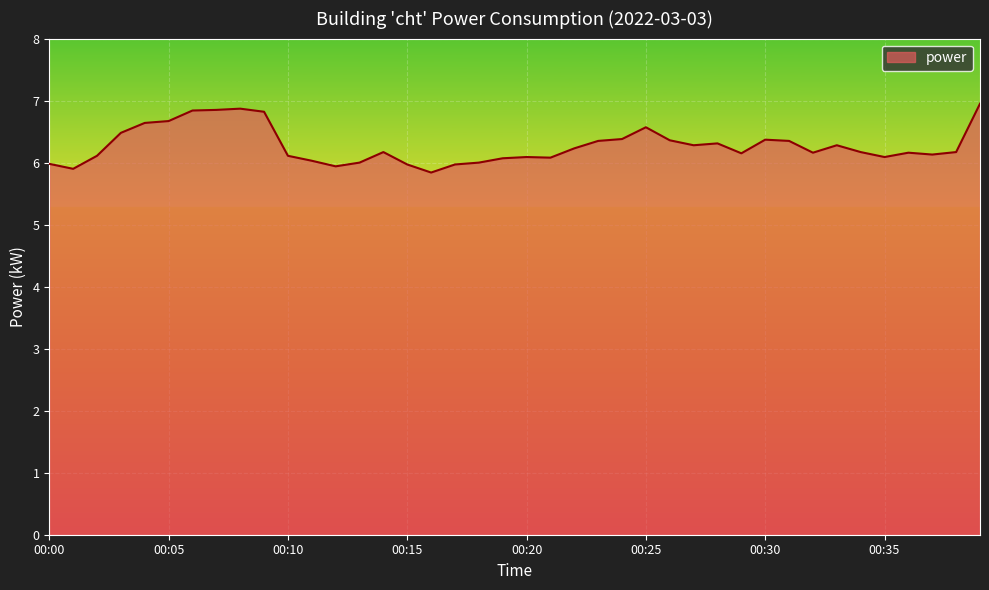

What is the difference between the maximum and minimum values?

1.1